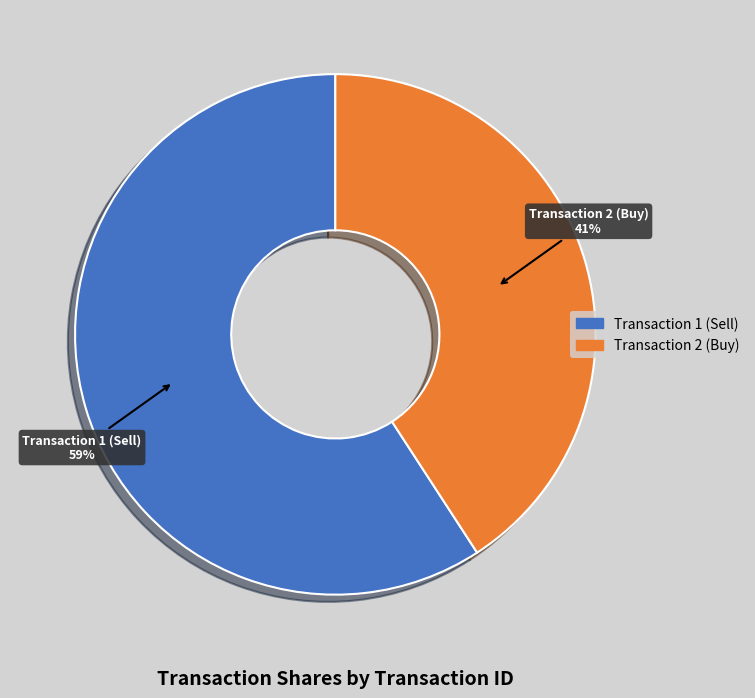

Is there a majority slice in this chart?

Yes